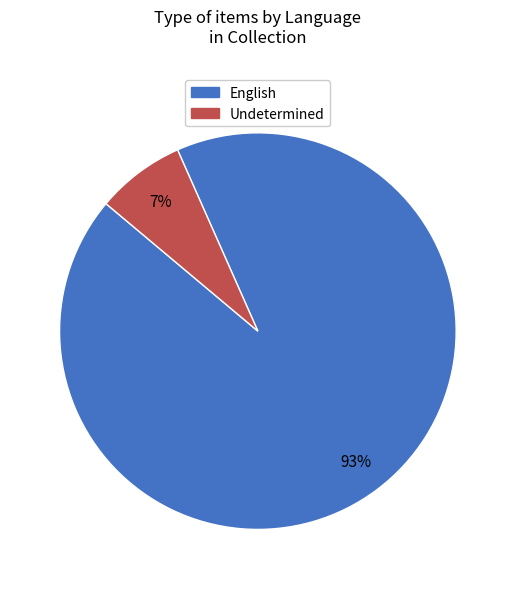

Which category has the smallest portion of the pie?

Undetermined